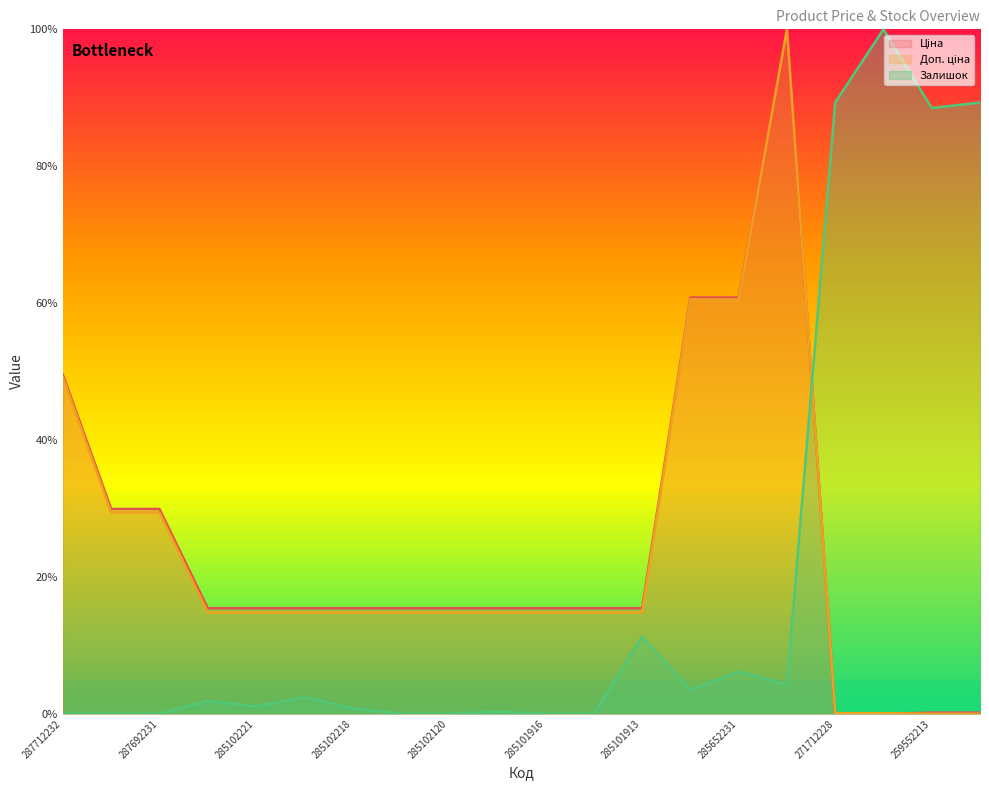

Reading right to left, transcribe all the data shown in this chart.

Ціна: 259552212=0.2	259552213=0.2	271712227=0.0	271712228=0.0	285672232=100.0	285652231=60.8	285652233=60.8	285101913=15.4	285101915=15.4	285101916=15.4	285102044=15.4	285102120=15.4	285102216=15.4	285102218=15.4	285102219=15.4	285102221=15.4	285101569=15.4	287692231=29.9	287692233=29.9	287712232=49.5
Доп. ціна: 259552212=0.0	259552213=0.0	271712227=0.1	271712228=0.1	285672232=100.0	285652231=60.5	285652233=60.5	285101913=14.8	285101915=14.8	285101916=14.8	285102044=14.8	285102120=14.8	285102216=14.8	285102218=14.8	285102219=14.8	285102221=14.8	285101569=14.8	287692231=29.4	287692233=29.4	287712232=49.2
Залишок: 259552212=89.3	259552213=88.5	271712227=100.0	271712228=89.3	285672232=4.3	285652231=6.1	285652233=3.5	285101913=11.2	285101915=0.0	285101916=0.0	285102044=0.3	285102120=0.0	285102216=0.0	285102218=0.8	285102219=2.4	285102221=1.1	285101569=1.9	287692231=0.0	287692233=0.0	287712232=0.0